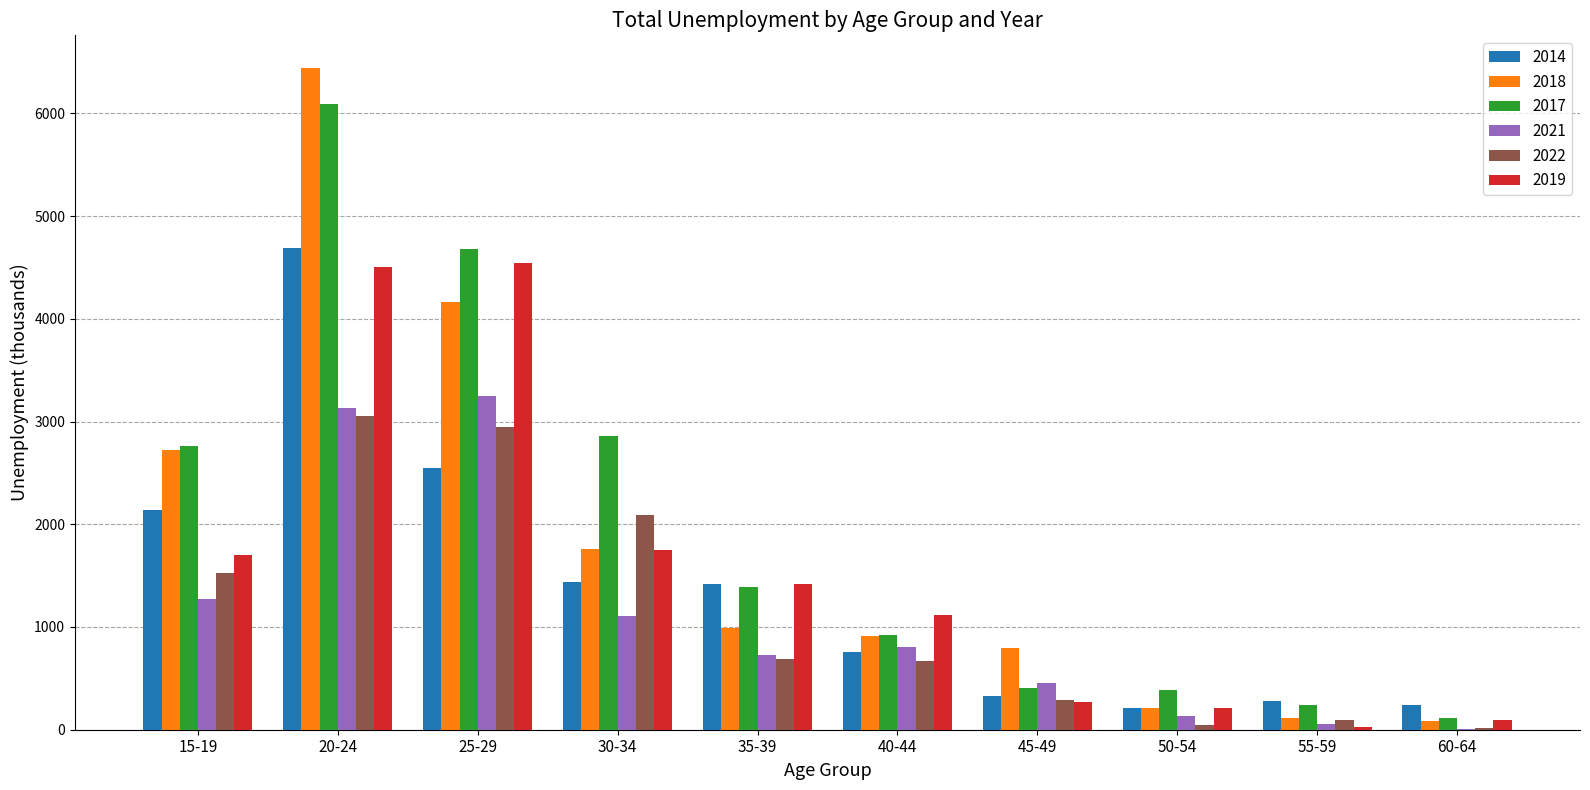

What is the sum of the 2021 values at 40-44 and 25-29?

4046.0